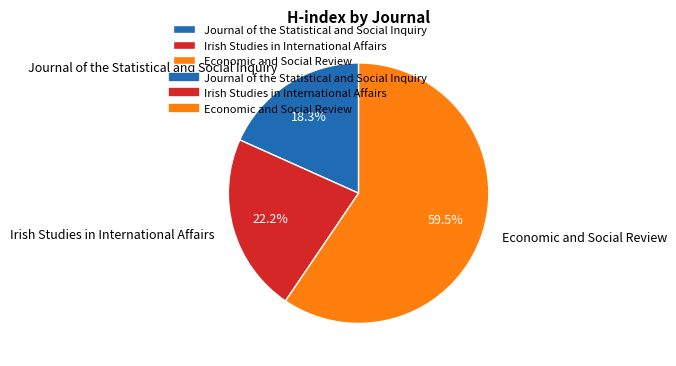

To the nearest percent, what portion does Irish Studies in International Affairs represent?

22%